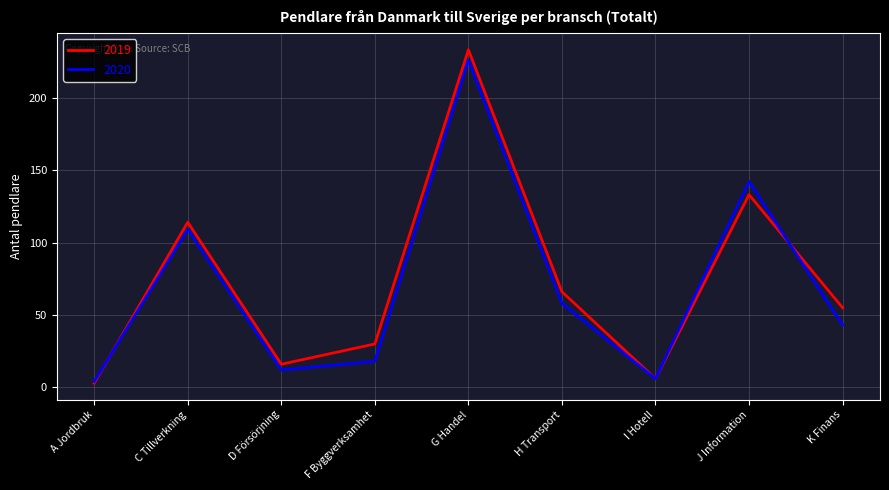

At which label does 2019 reach its peak?

G Handel